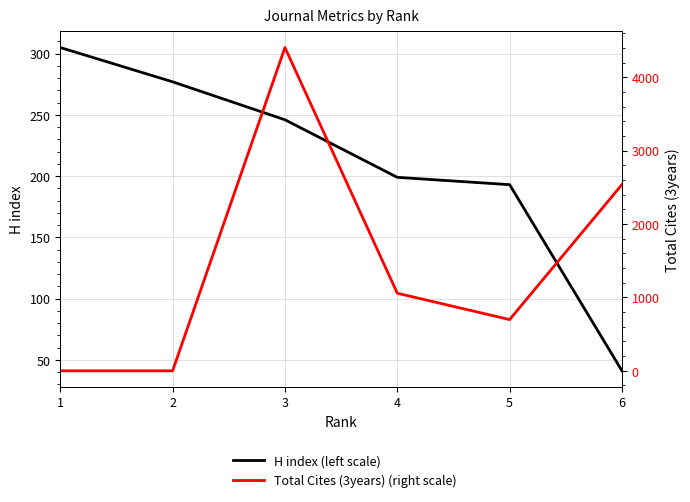

Reading right to left, extract all data points from this chart.

H index (left scale): 6=41	5=193	4=199	3=246	2=277	1=305
Total Cites (3years) (right scale): 6=2538	5=698	4=1057	3=4405	2=0	1=0